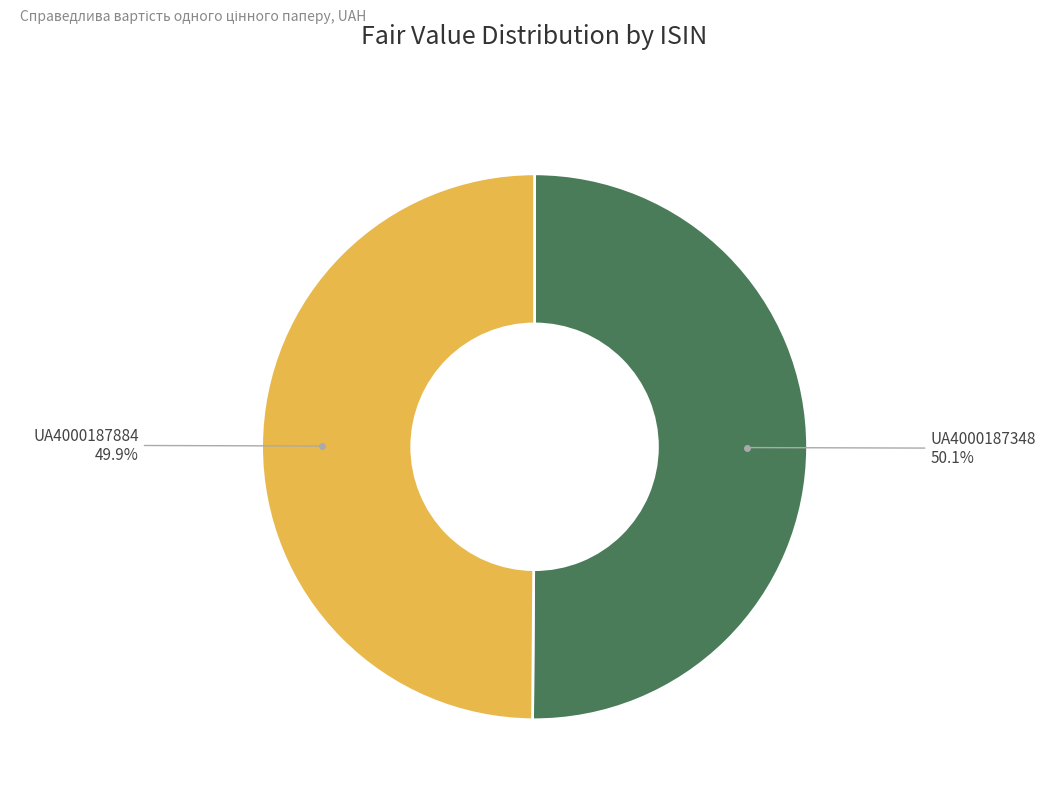

Does any single category account for the majority?

Yes